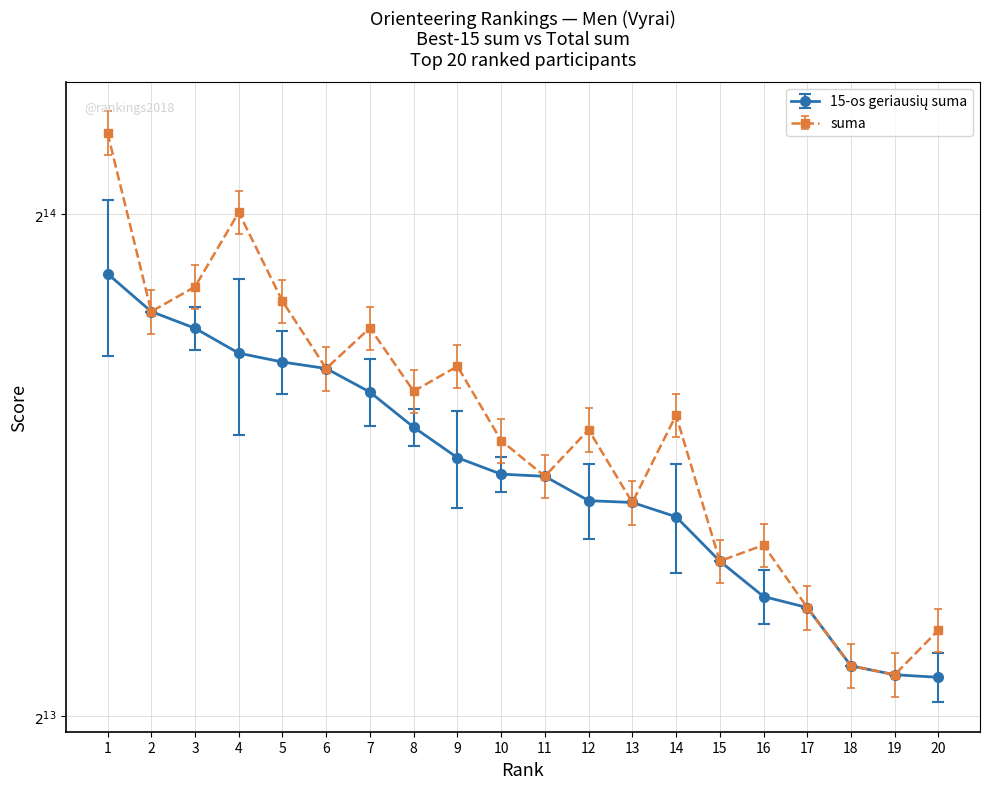

True or false: the data shows 8668.9 at 19.

True